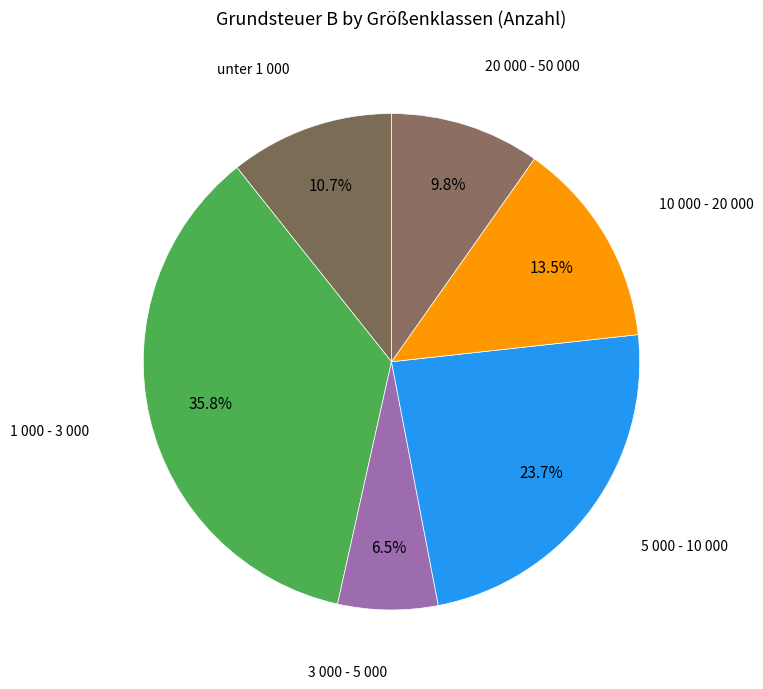

What is the total percentage of 5 000 - 10 000 and 20 000 - 50 000?

33.5%